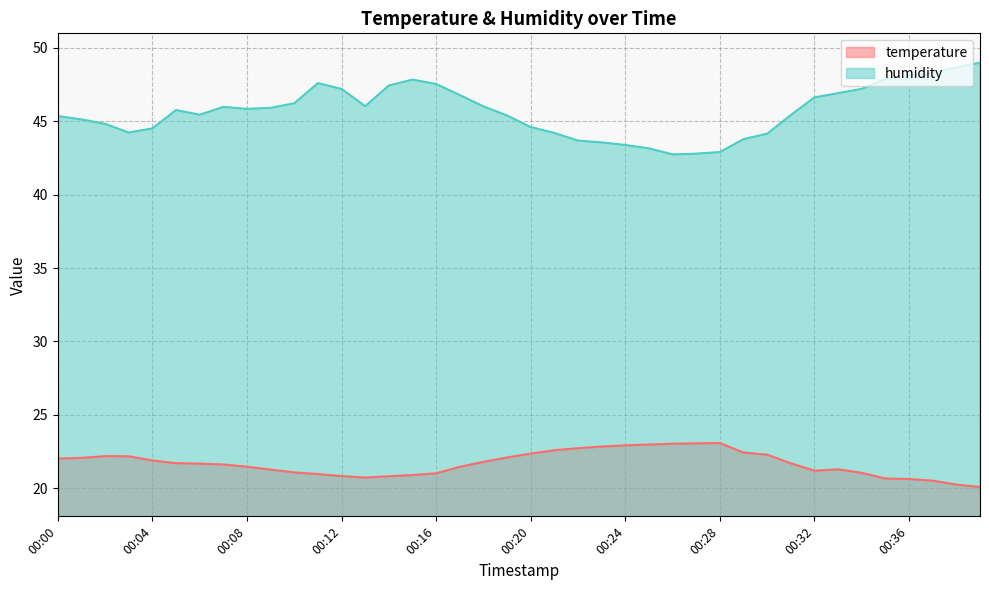

Between 00:07 and 00:24, which is larger?

00:24